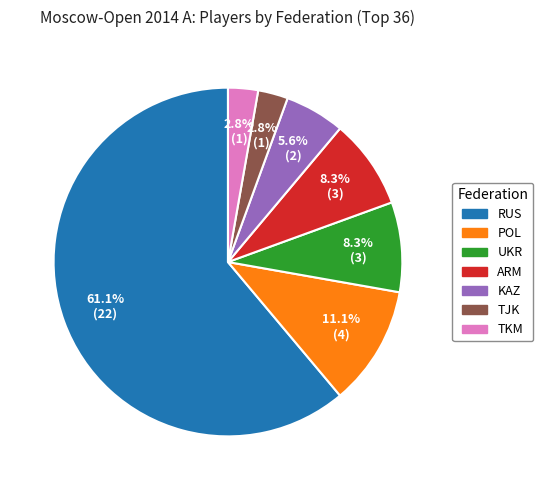

Between ARM and POL, which is larger?

POL